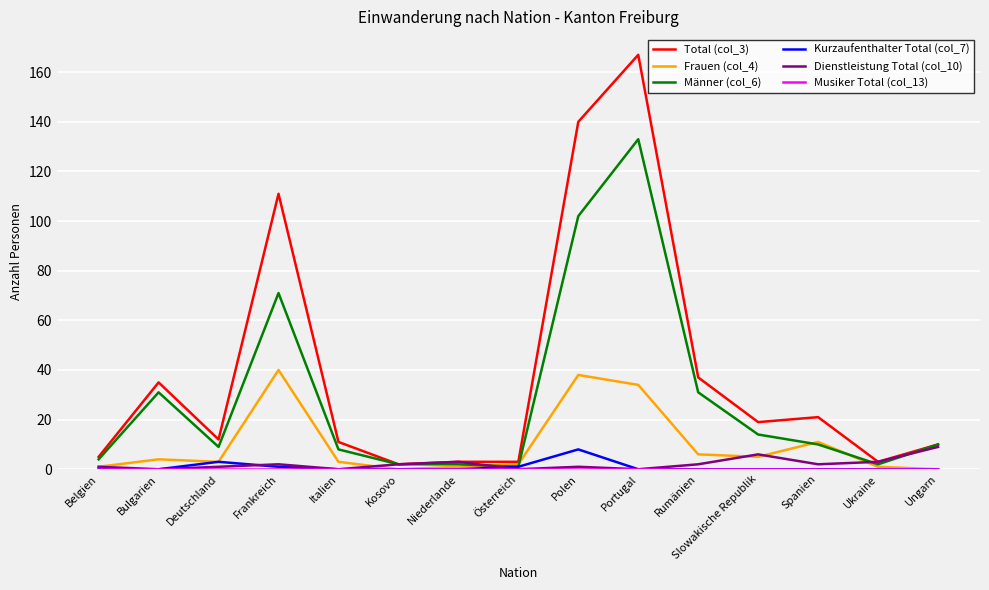

Between Belgien and Rumänien, which series saw the biggest shift?

Total (col_3)